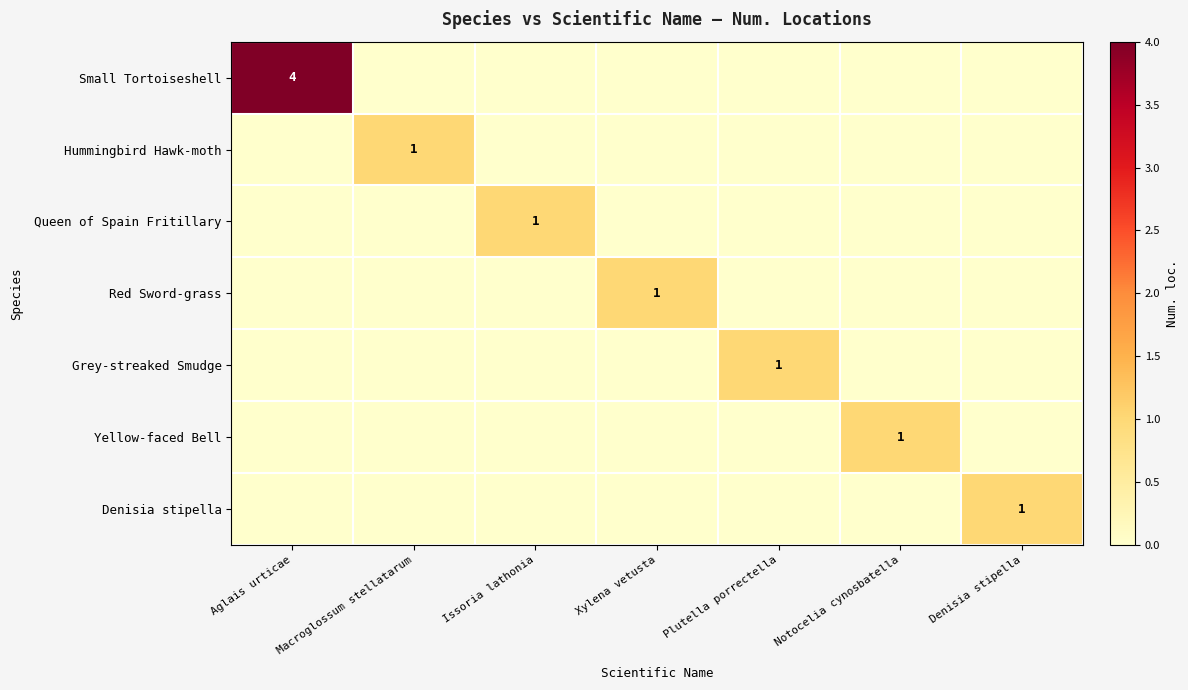

The value of Red Sword-grass at Xylena vetusta is 1. True or false?

True